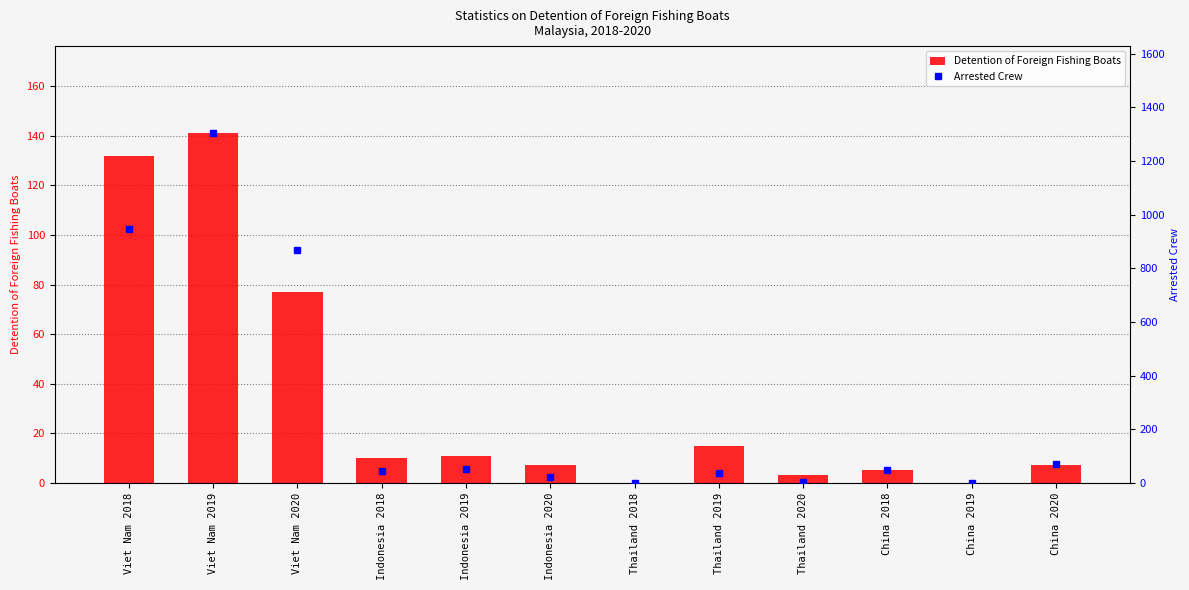

What is the sum of all Arrested Crew values?

3394